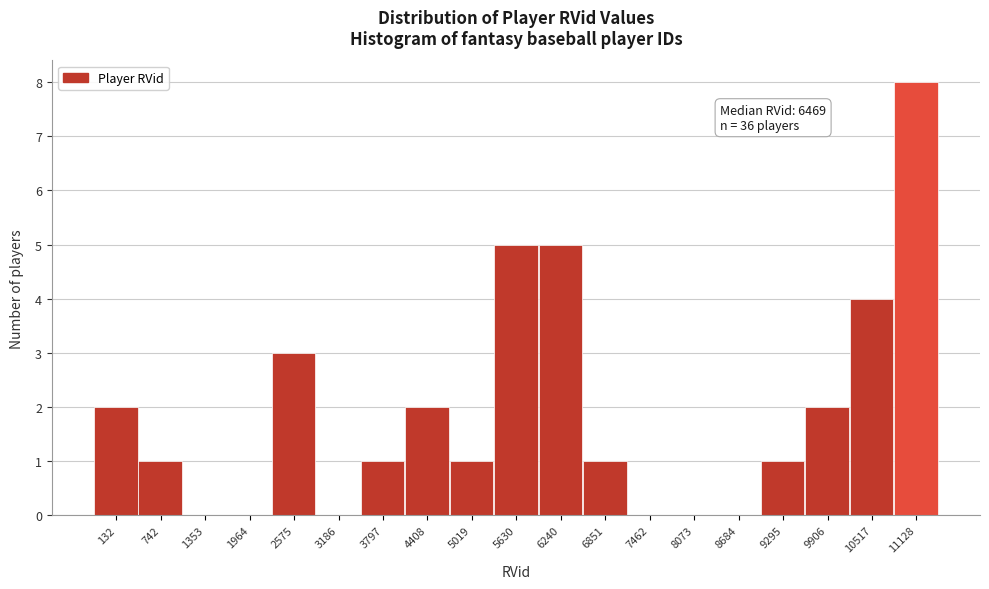

Reading left to right, extract all data points from this chart.

132=2	742=1	1353=0	1964=0	2575=3	3186=0	3797=1	4408=2	5019=1	5630=5	6240=5	6851=1	7462=0	8073=0	8684=0	9295=1	9906=2	10517=4	11128=8